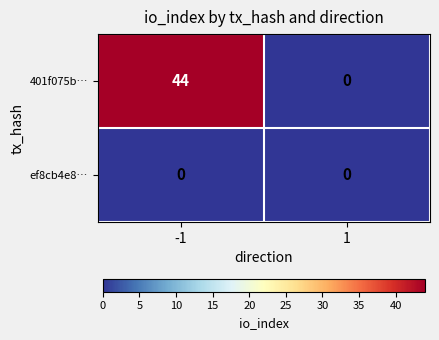

Rank the series by their average value, from highest to lowest.

401f075b…, ef8cb4e8…